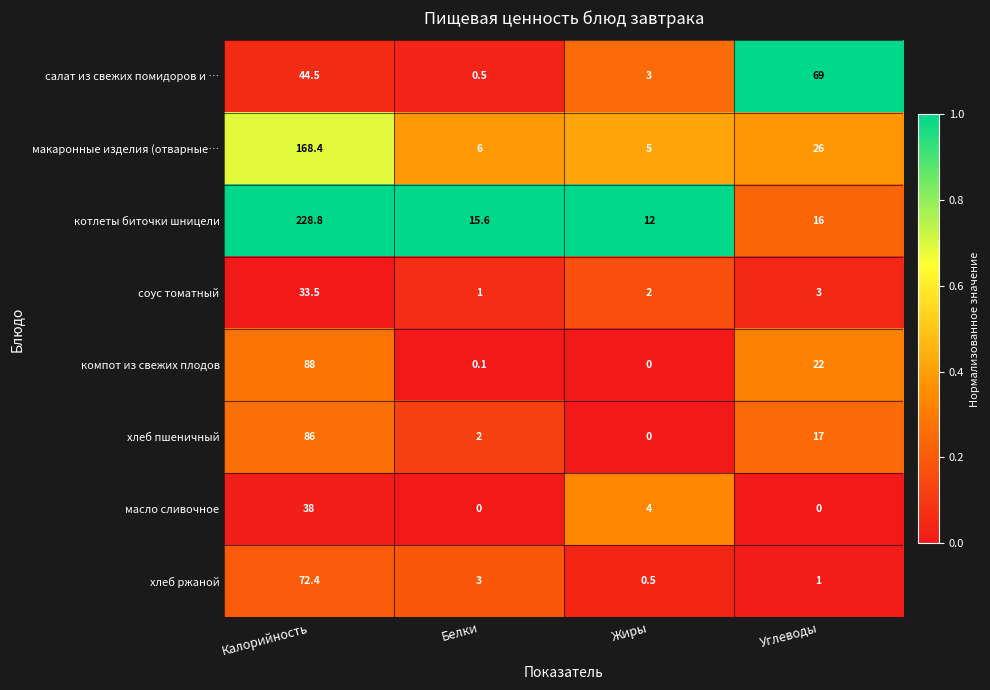

What is the difference between the maximum and minimum values in the масло сливочное series?

38.0